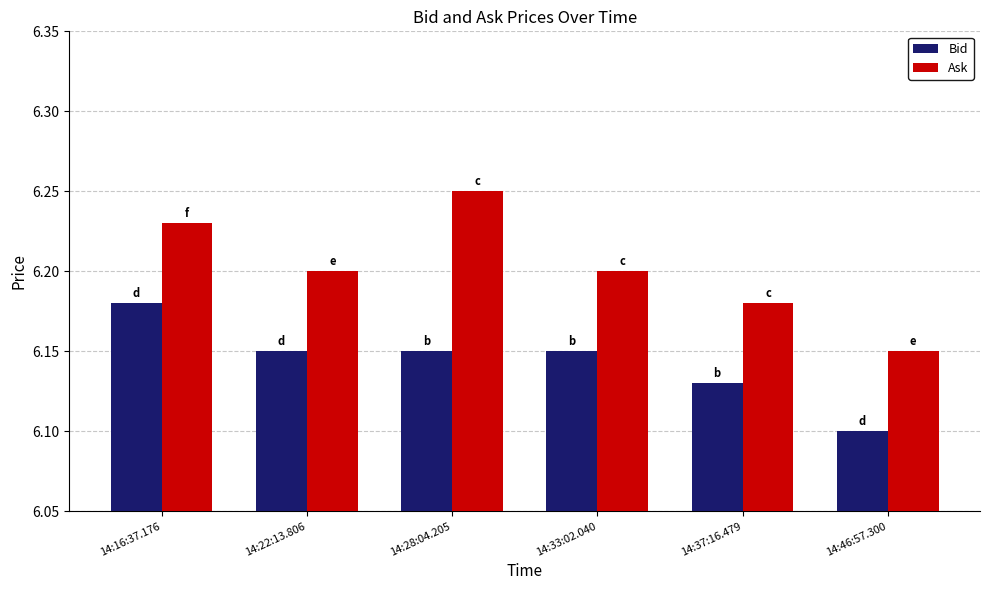

At how many categories does at least one series exceed 6?

6